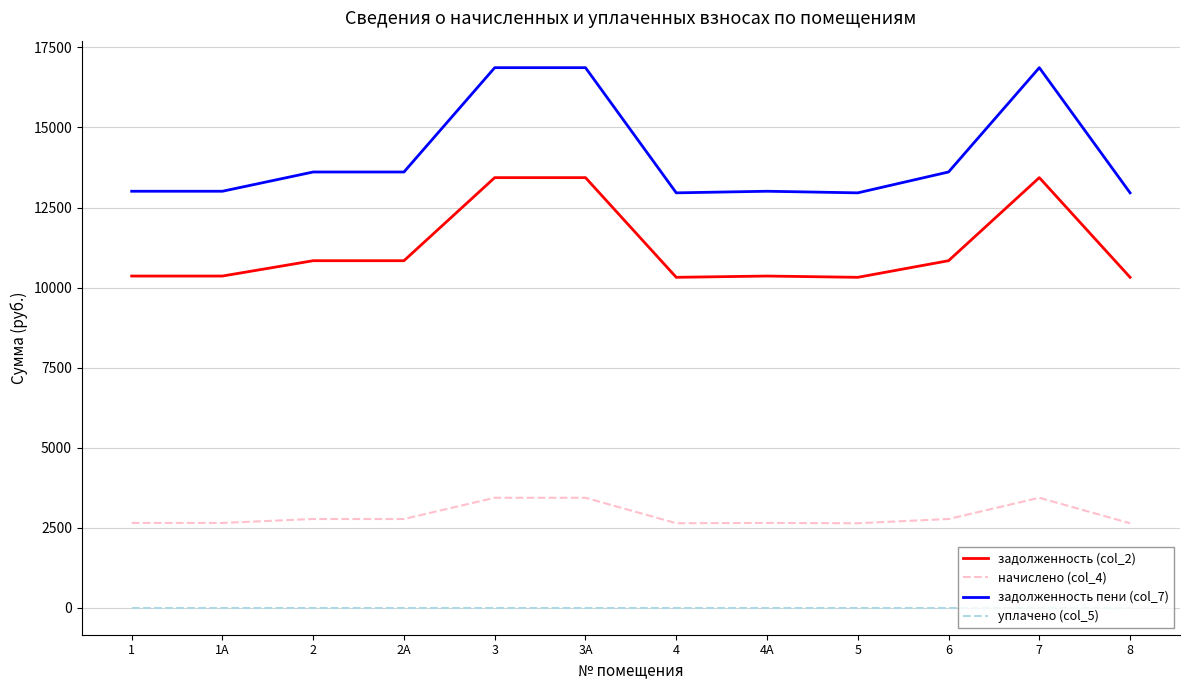

Which series has the widest spread of values?

задолженность пени (col_7)